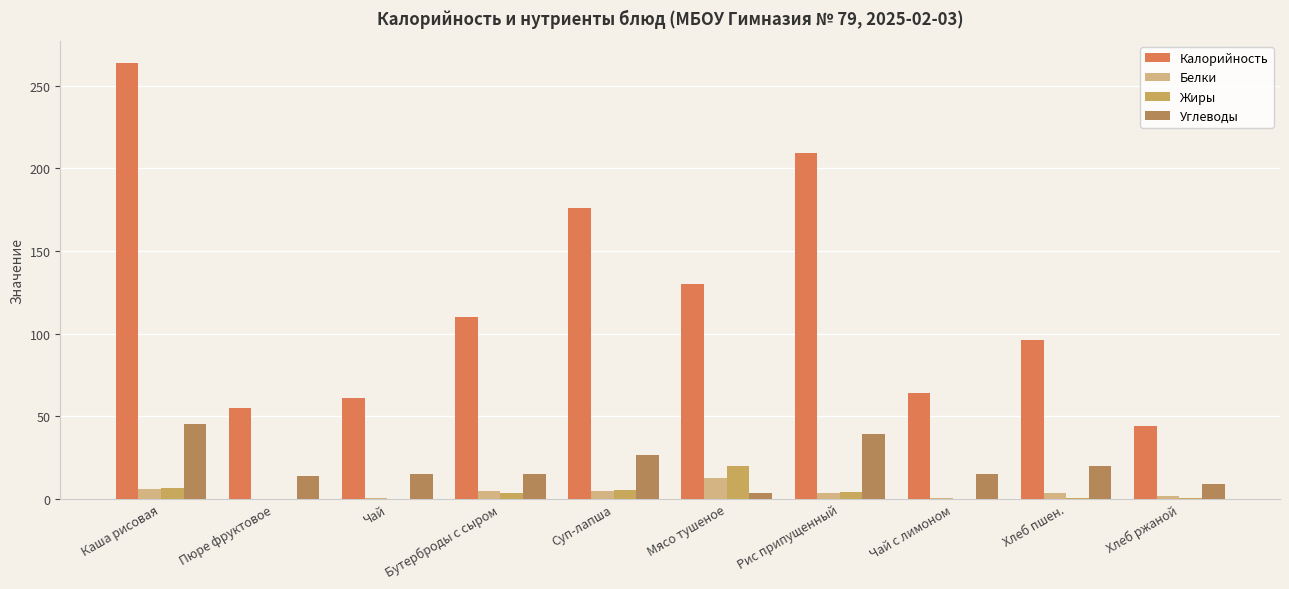

What is the total value across all series at Рис припущенный?

256.0